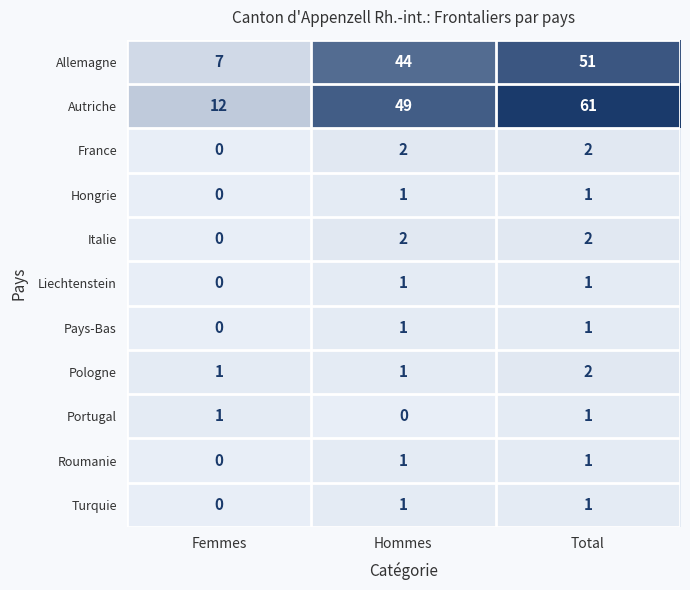

What is the maximum value shown in the chart?

61